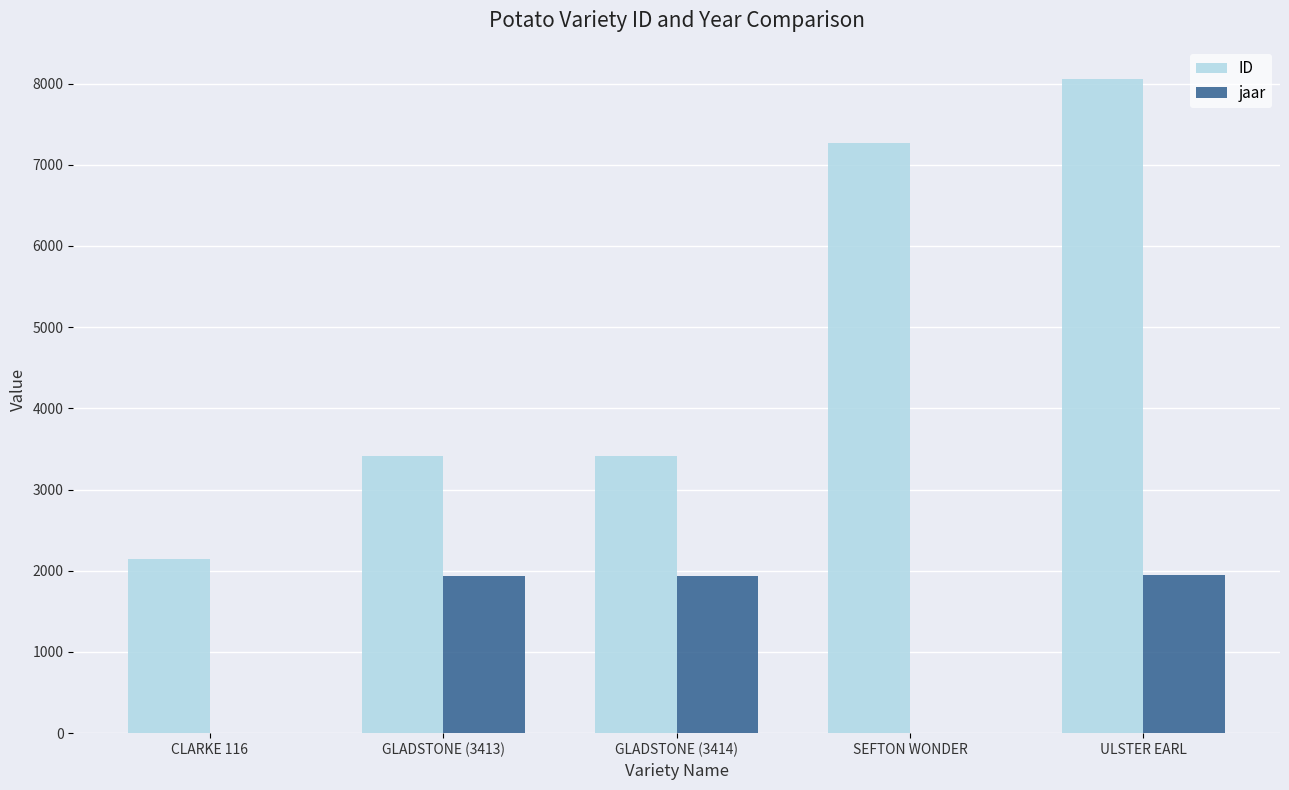

The value of ID at GLADSTONE (3413) is 3413. True or false?

True